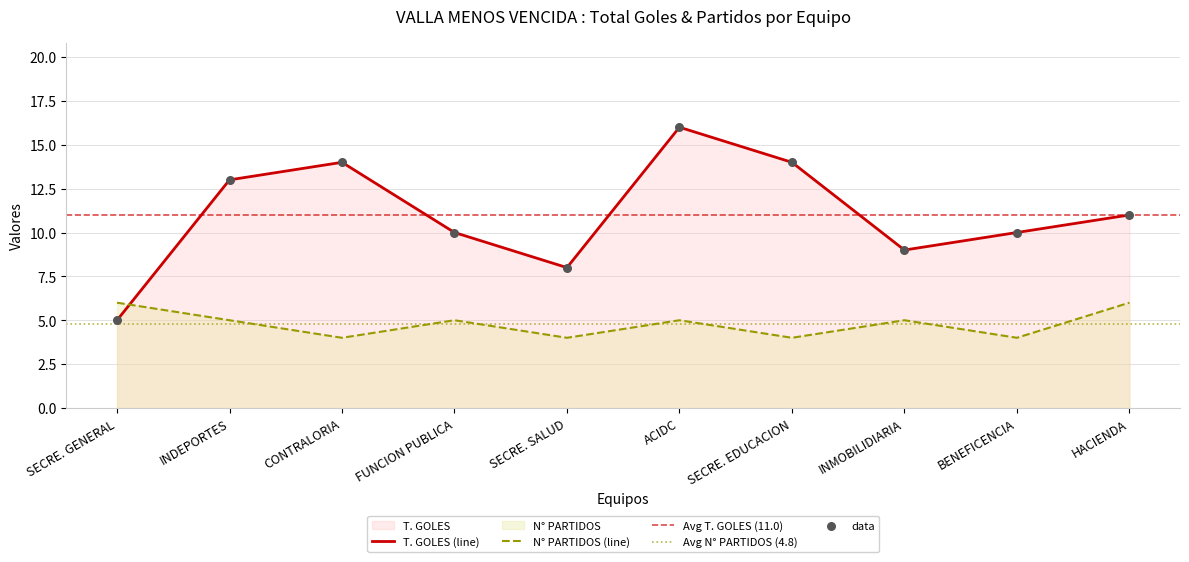

Which series reaches the minimum Y coordinate?

N° PARTIDOS